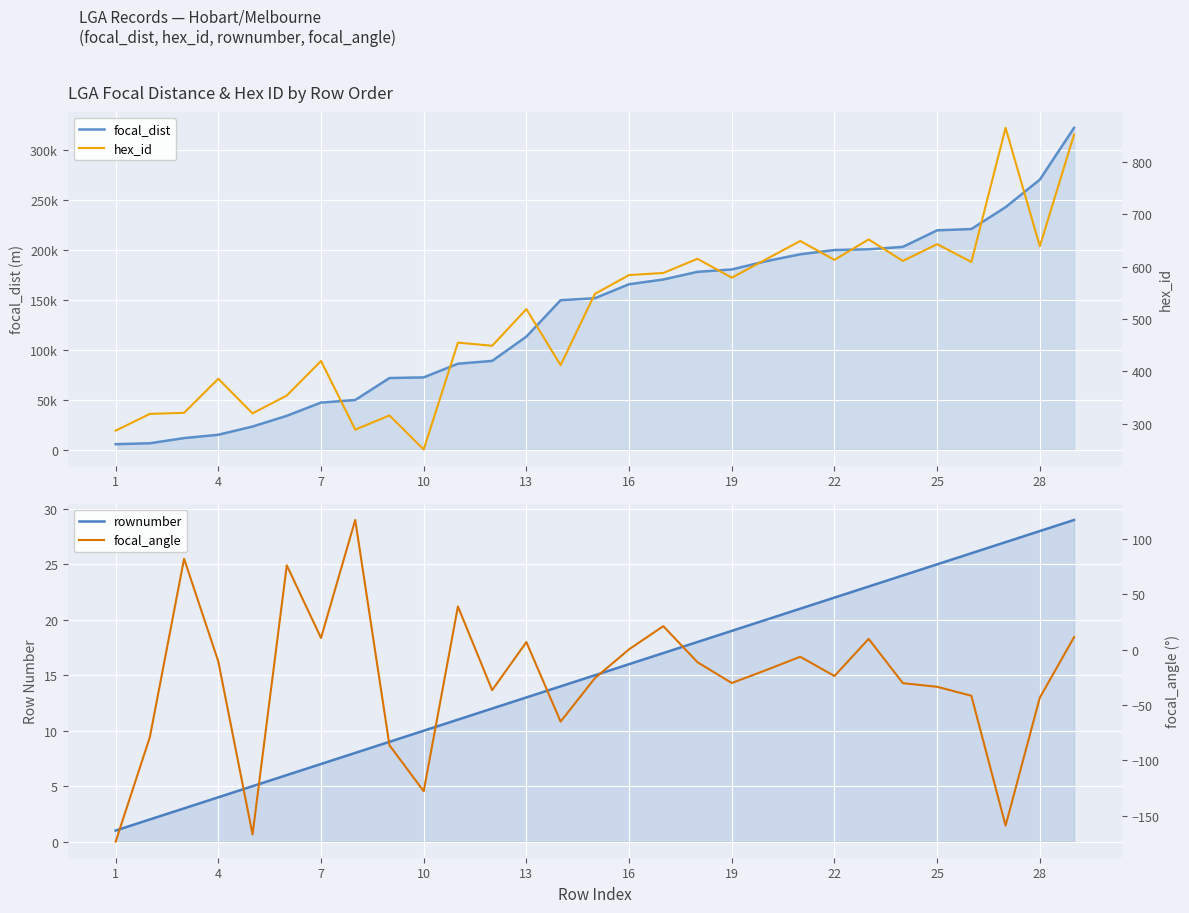

In hex_id, how many points are lower than both neighbors (excluding endpoints)?

10